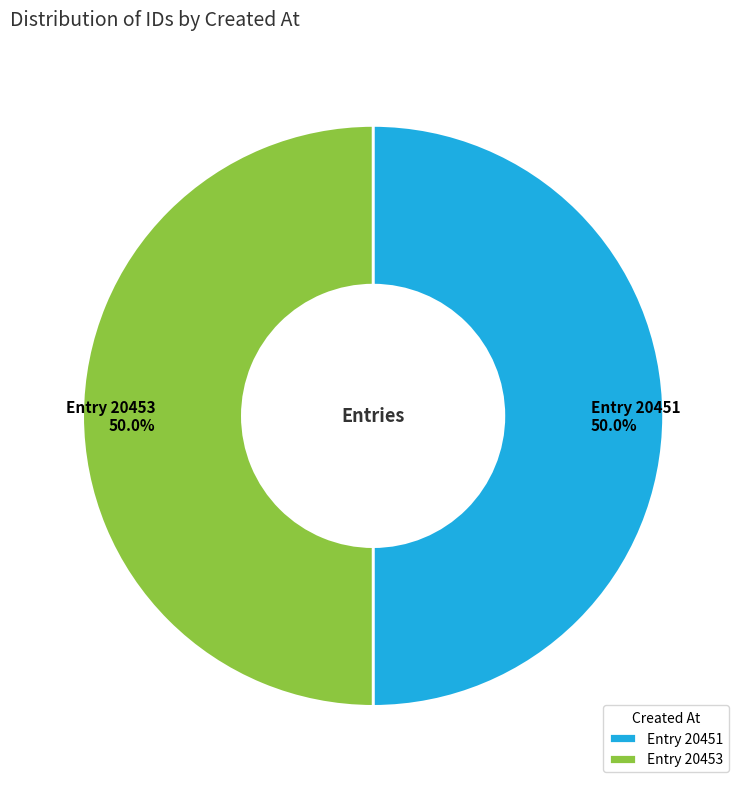

Is the sum of Entry 20453 and Entry 20451 greater than half?

Yes